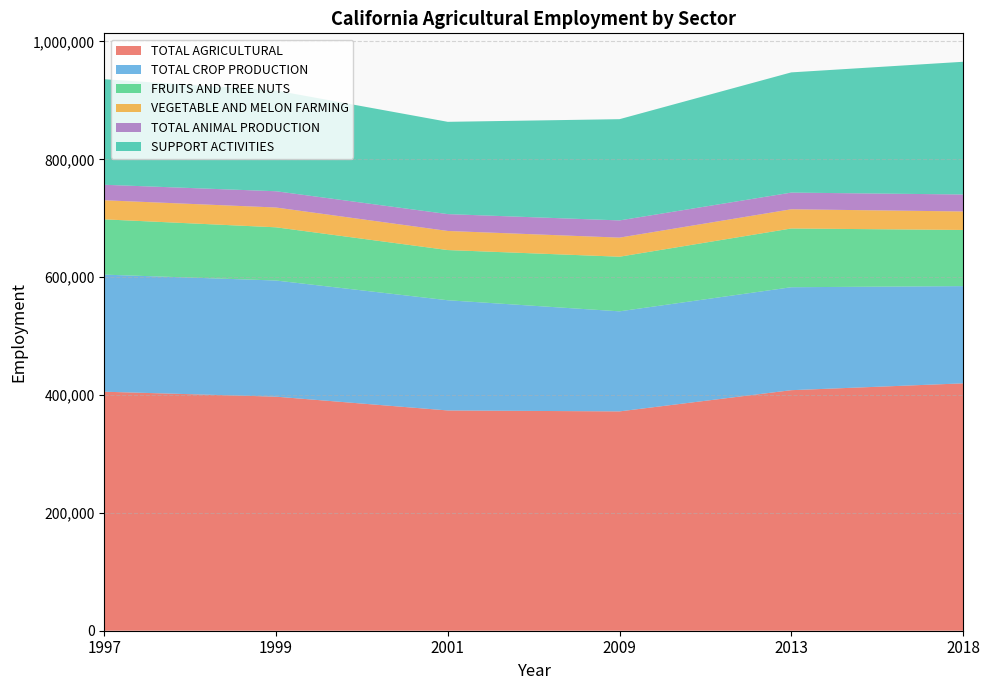

Reading left to right, what are all the values shown in this chart?

TOTAL AGRICULTURAL: 405600	397200	373800	372200	408200	419800
TOTAL CROP PRODUCTION: 198700	197100	187000	169800	174700	165000
FRUITS AND TREE NUTS: 93800	90300	85200	92700	99700	95300
VEGETABLE AND MELON FARMING: 32400	33600	32400	32400	32600	31400
TOTAL ANIMAL PRODUCTION: 26300	27600	28600	29200	28300	28800
SUPPORT ACTIVITIES: 179100	170900	156600	171800	204000	225200